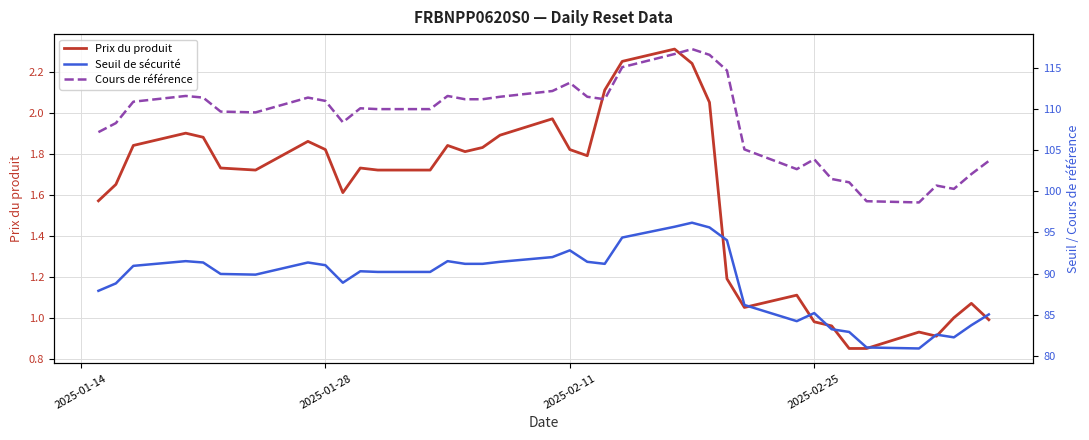

What is the minimum value shown in the chart?

0.8